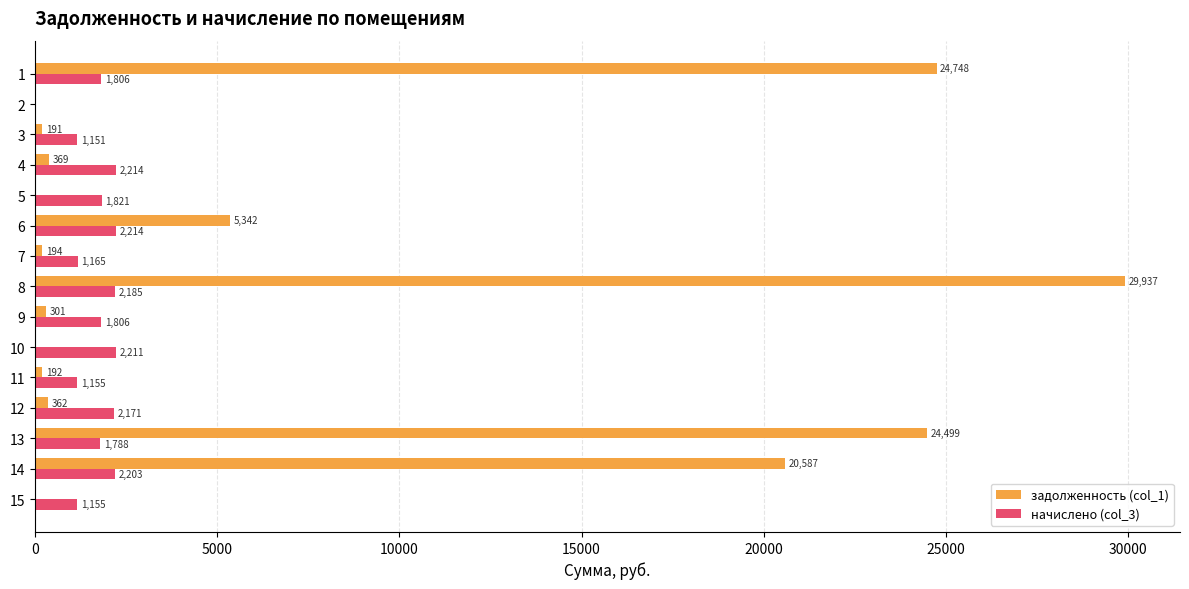

At which category is the sum across all series the highest?

8